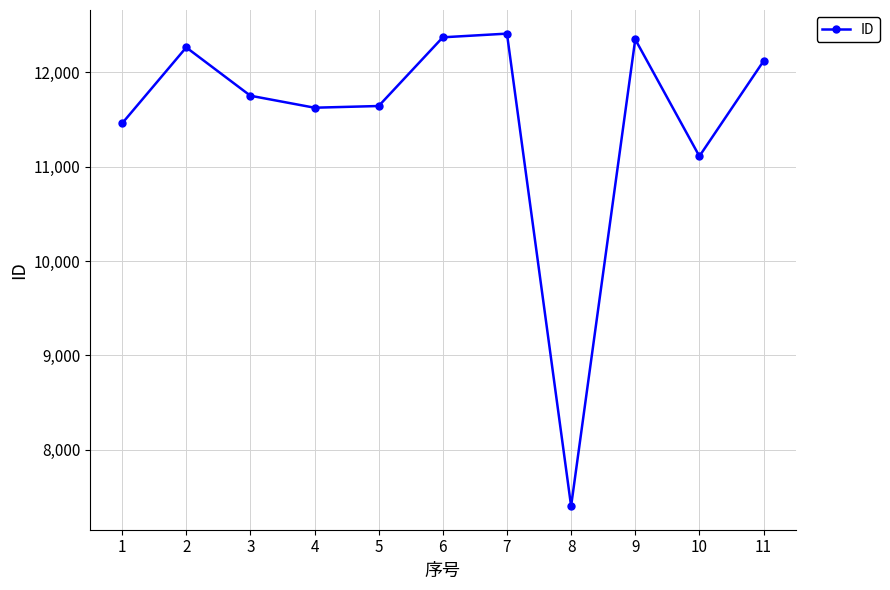

Is it true that the value at 7 is 19654?

False